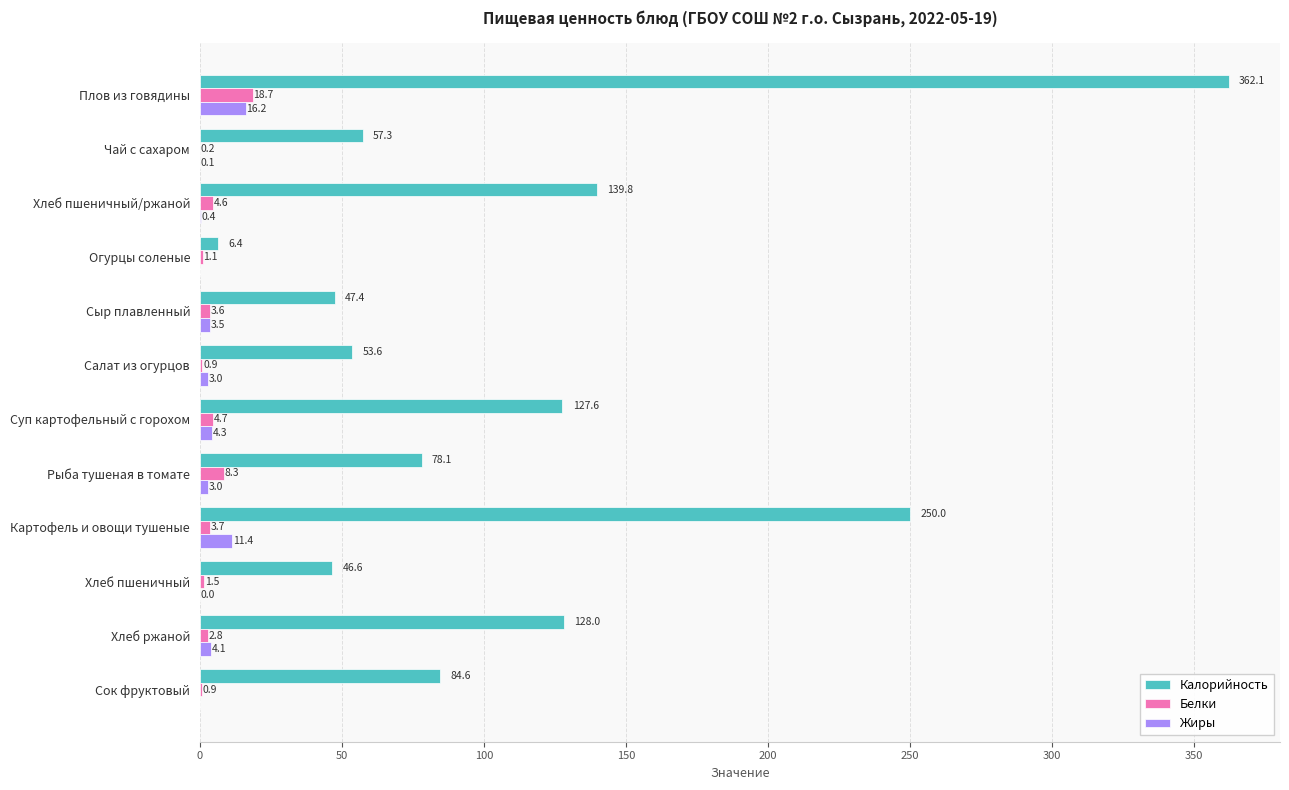

Which series changed the most between Плов из говядины and Чай с сахаром?

Калорийность